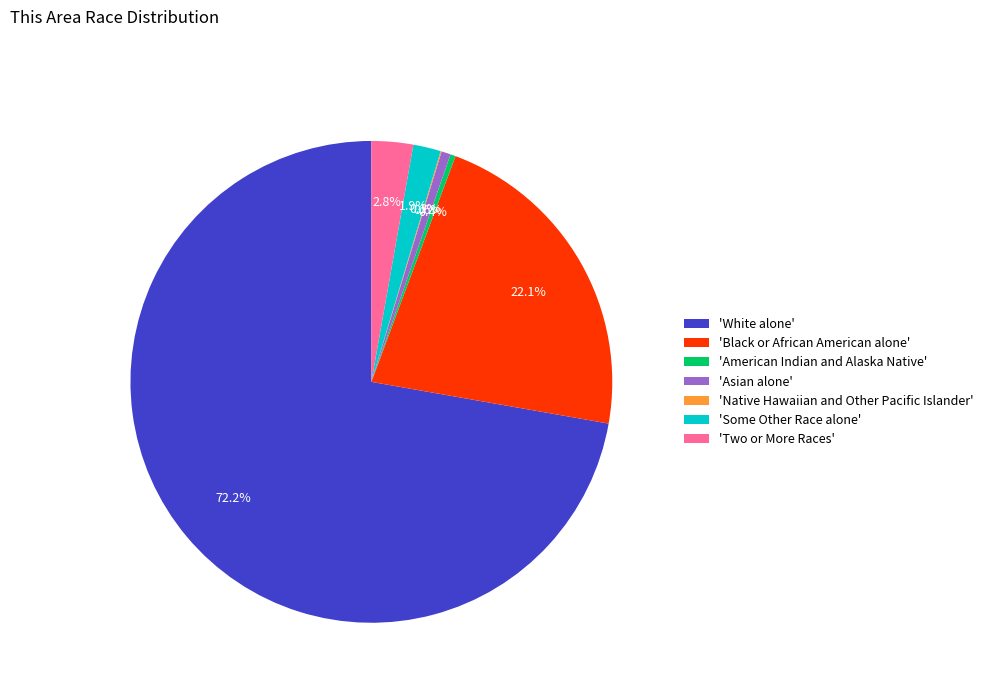

Between 'Some Other Race alone' and 'Two or More Races', which is larger?

'Two or More Races'